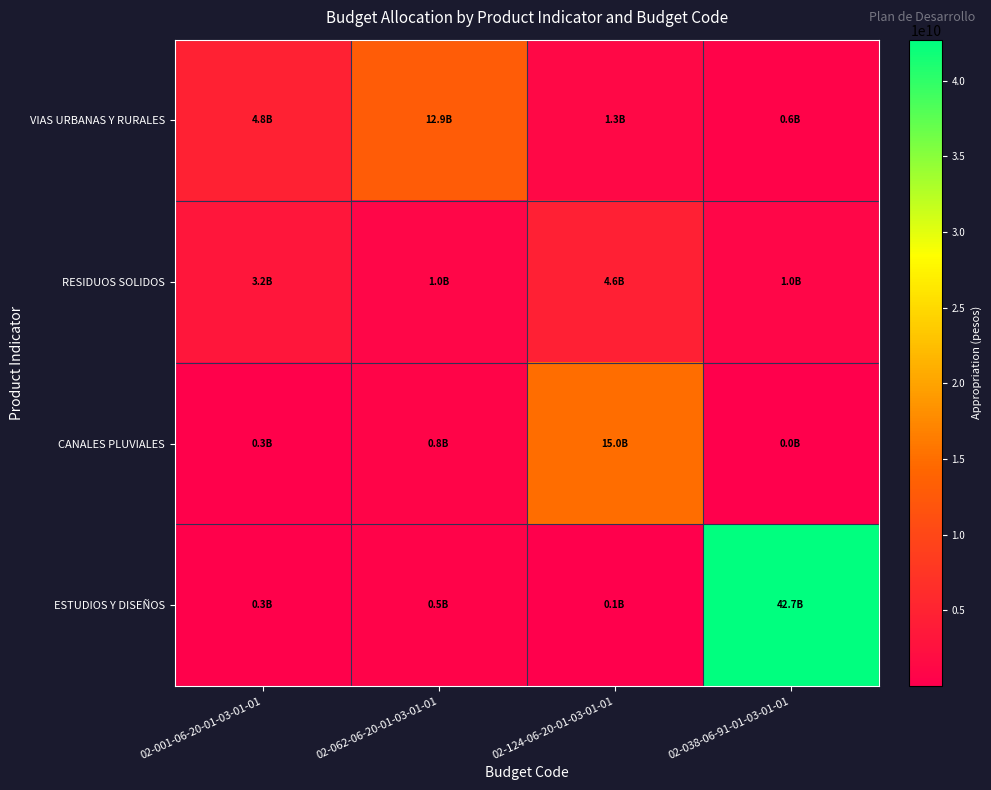

At which category is the sum across all series the highest?

02-038-06-91-01-03-01-01